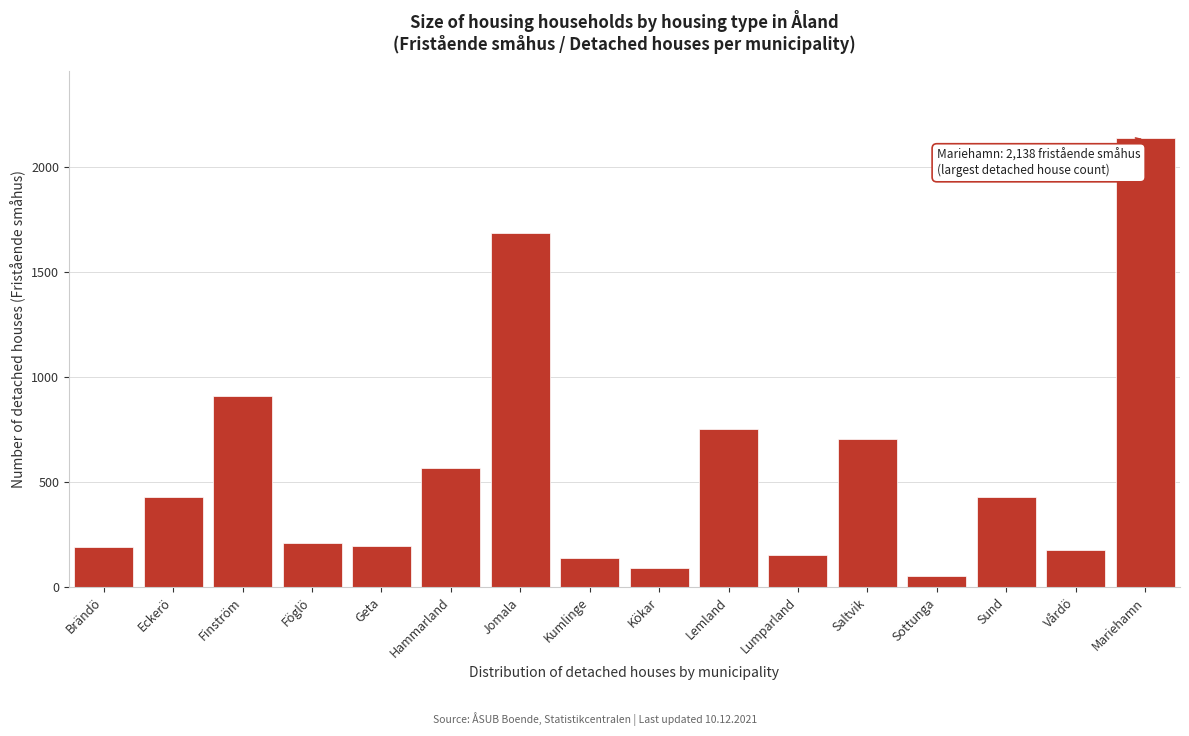

What is the difference between the maximum and minimum values?

2087